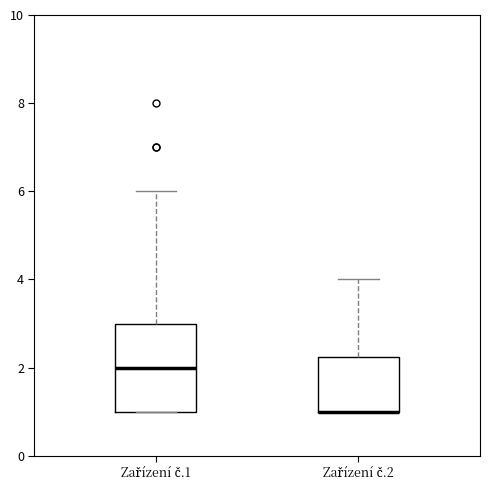

Reading left to right, read every box against the y-axis: the position of its median line, the range the box covers, and the ends of its whiskers. The values are not printed on the chart, so give them approximately, as read against the axis.

Zařízení č.1: median 2.0, box 1.0 to 3.0, whiskers 1.0 to 6.0
Zařízení č.2: median 1.0 (drawn on the box's lower edge), box 1.0 to 2.2, whiskers 1.0 to 4.0